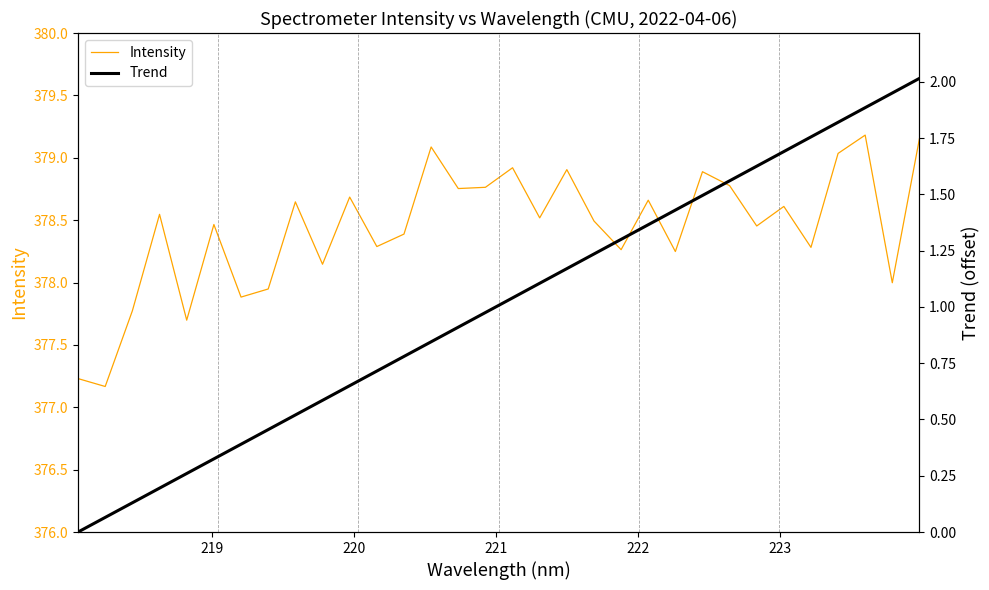

What is the lowest value of the Intensity series?

377.2